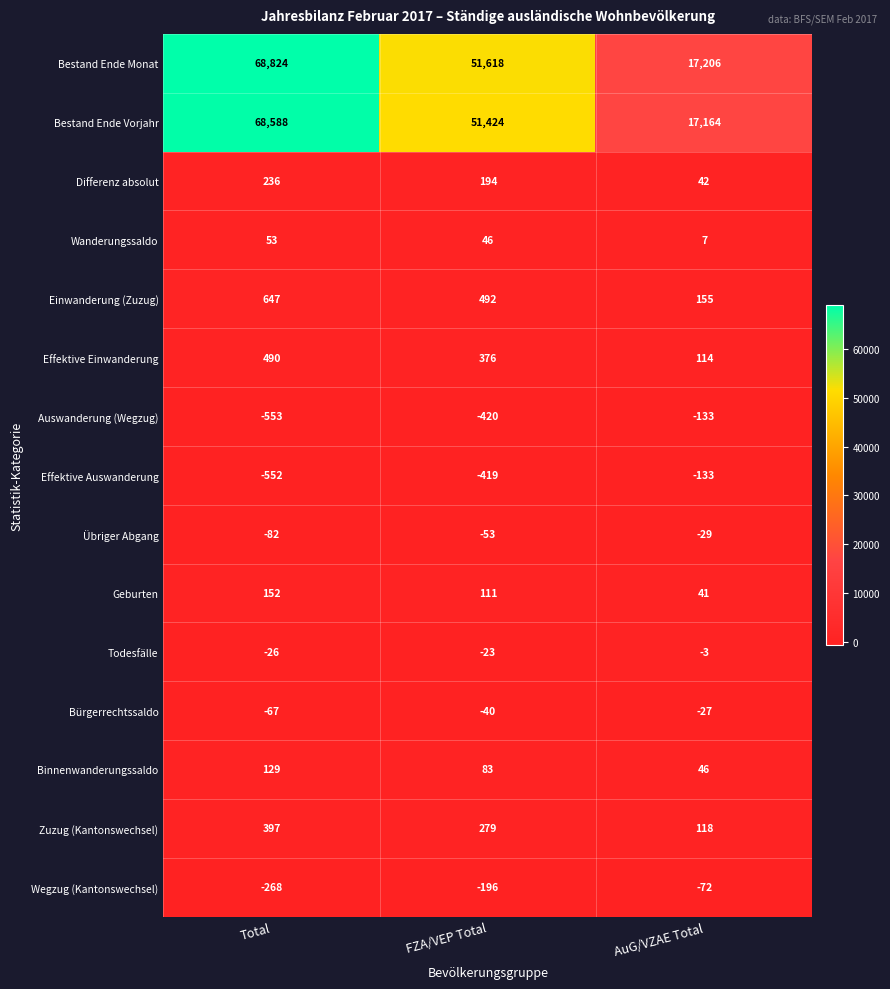

Is it true that Bürgerrechtssaldo equals -67 at Total?

True